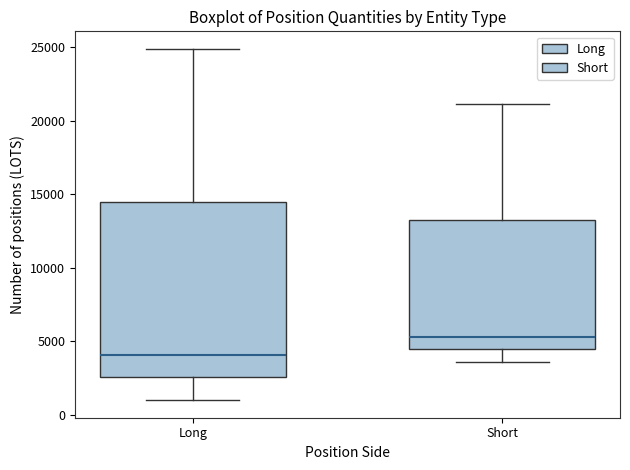

Which box is the tallest, from its lower edge to its upper edge?

Long